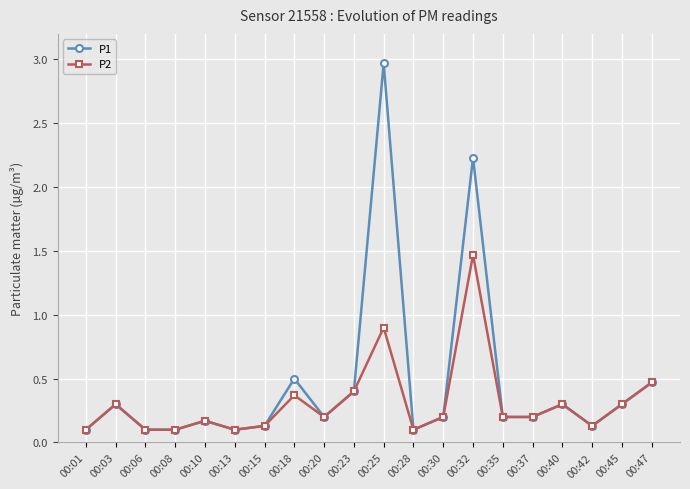

What is the value of the P2 point at the 3rd from the left?

0.1